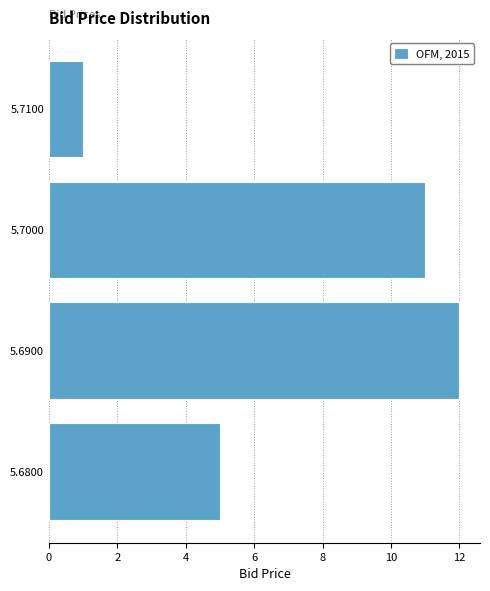

How long is the bar that spans 5.685 to 5.695 on the y-axis? The values are not printed on the chart, so give them approximately, as read against the axis.

12